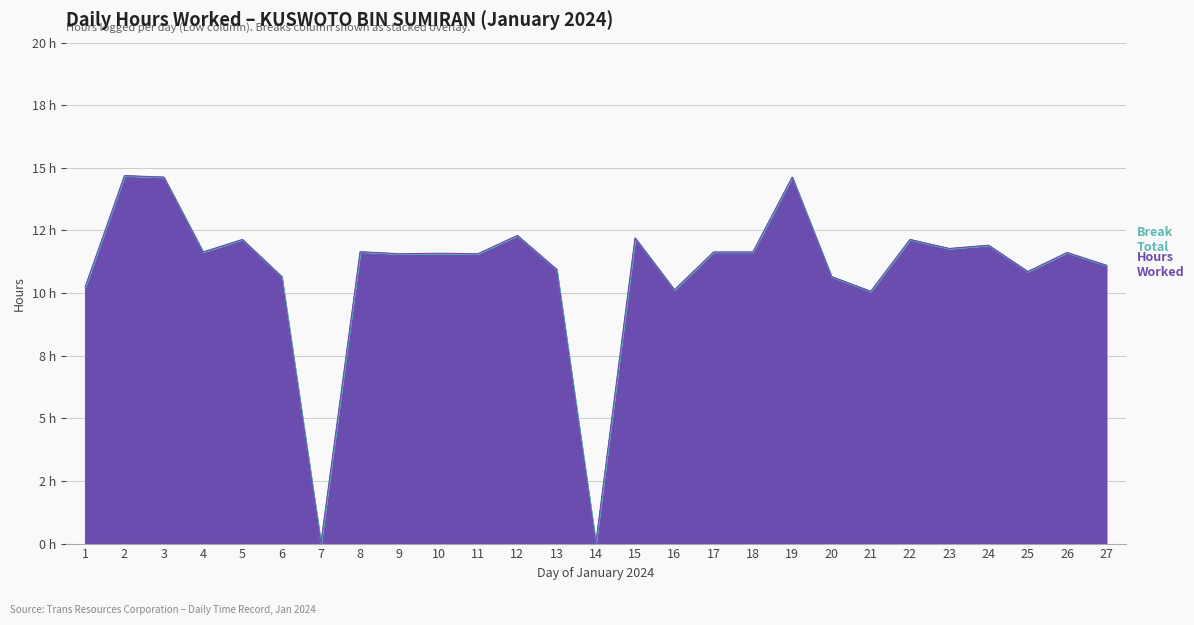

What is the sum of the values at 10 and 26?

23.2